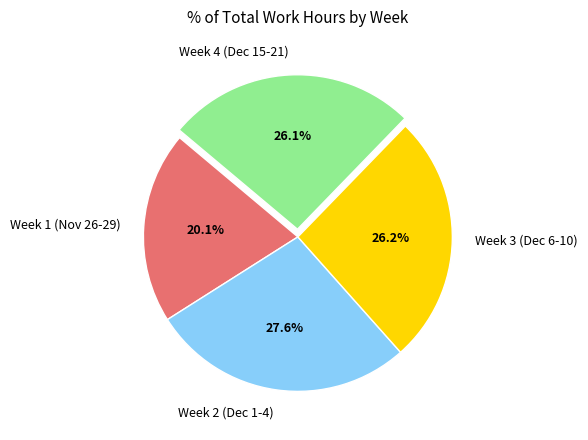

Does any single category account for the majority?

No